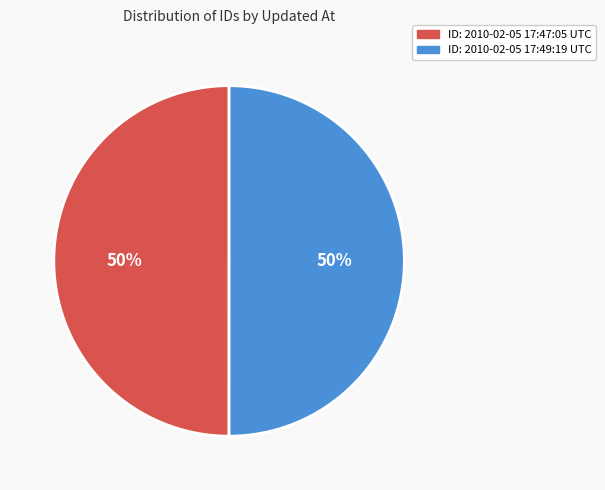

Count the number of slices in the pie.

2